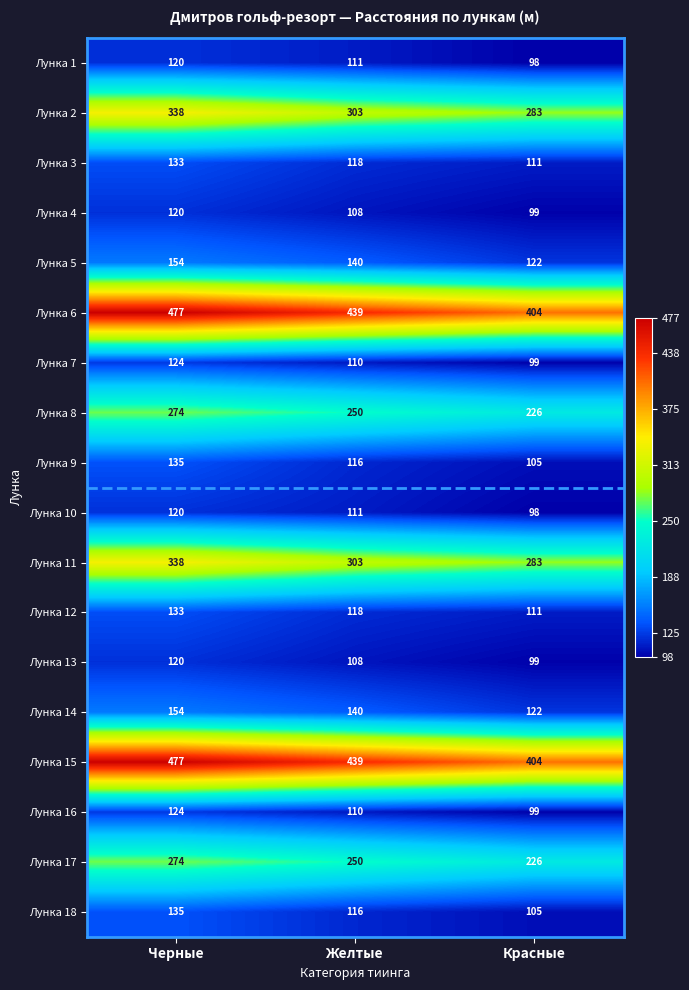

What is the sum of the Лунка 1 values at Желтые and Черные?

231